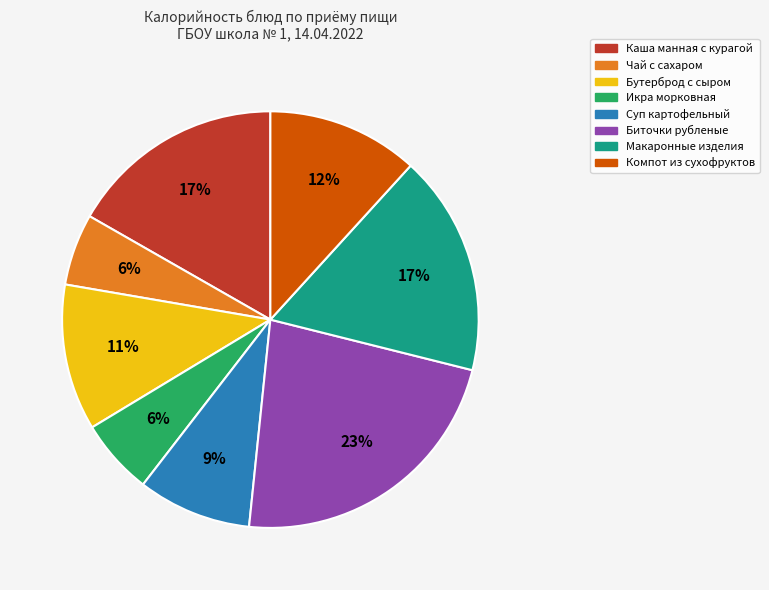

Does Биточки рубленые account for over 50% of the chart?

No